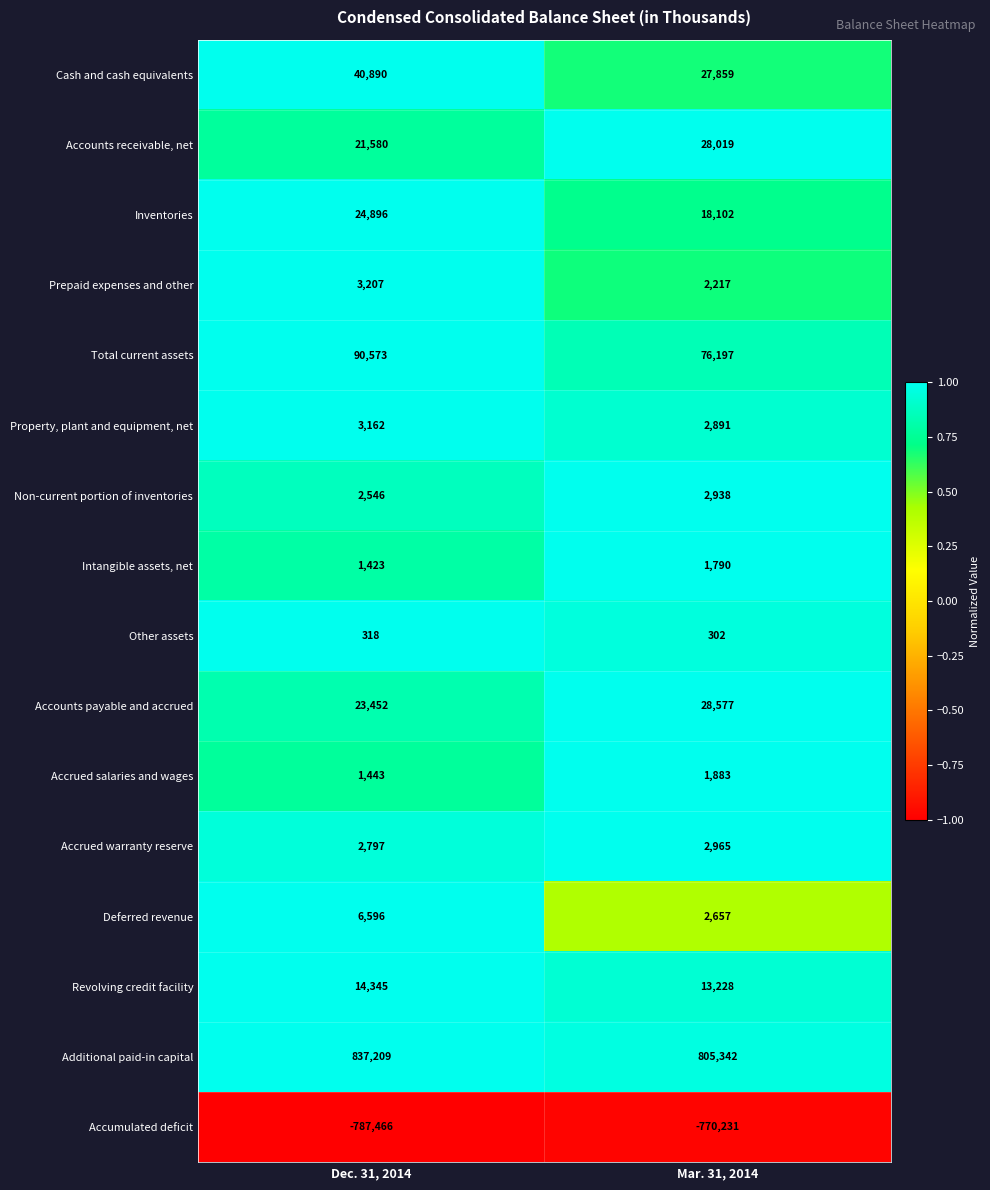

Which label corresponds to the largest value in the chart?

Dec. 31, 2014